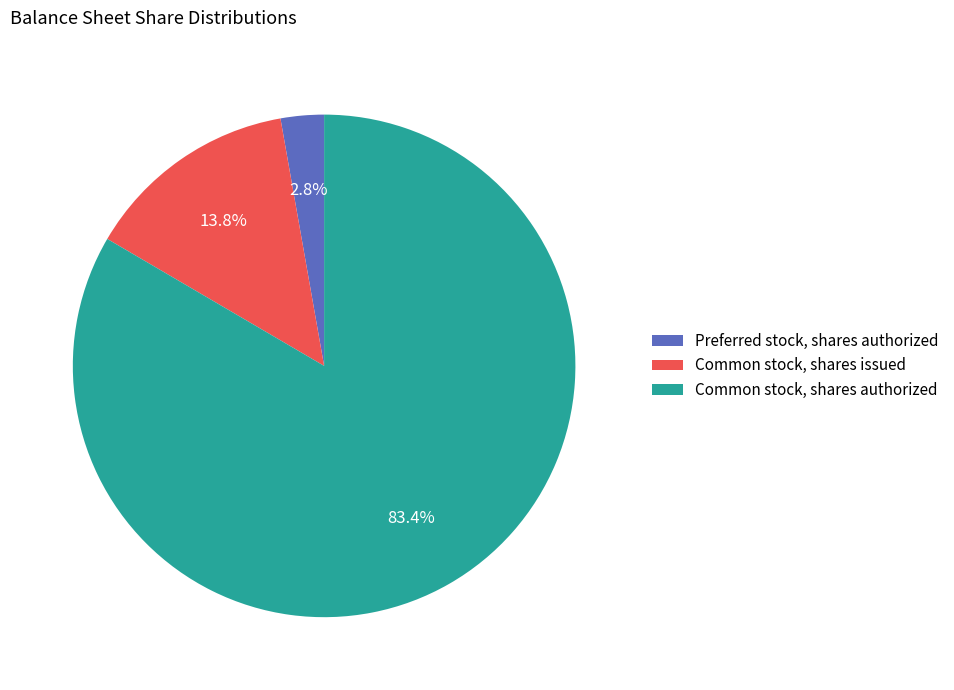

What is the smallest slice in the pie chart?

Preferred stock, shares authorized